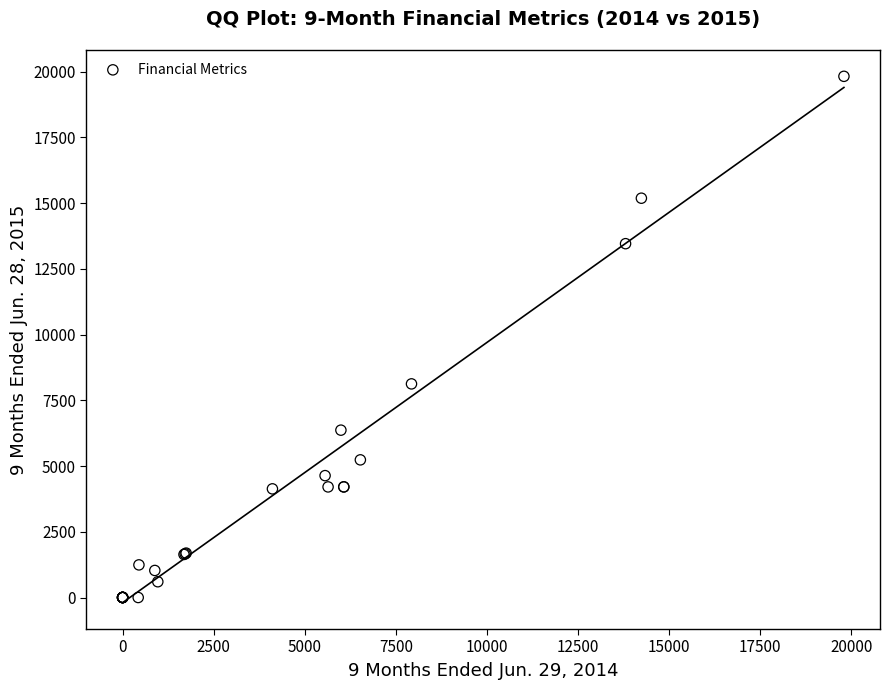

What Y value in the scatter plot is closest to 9912?

8126.0